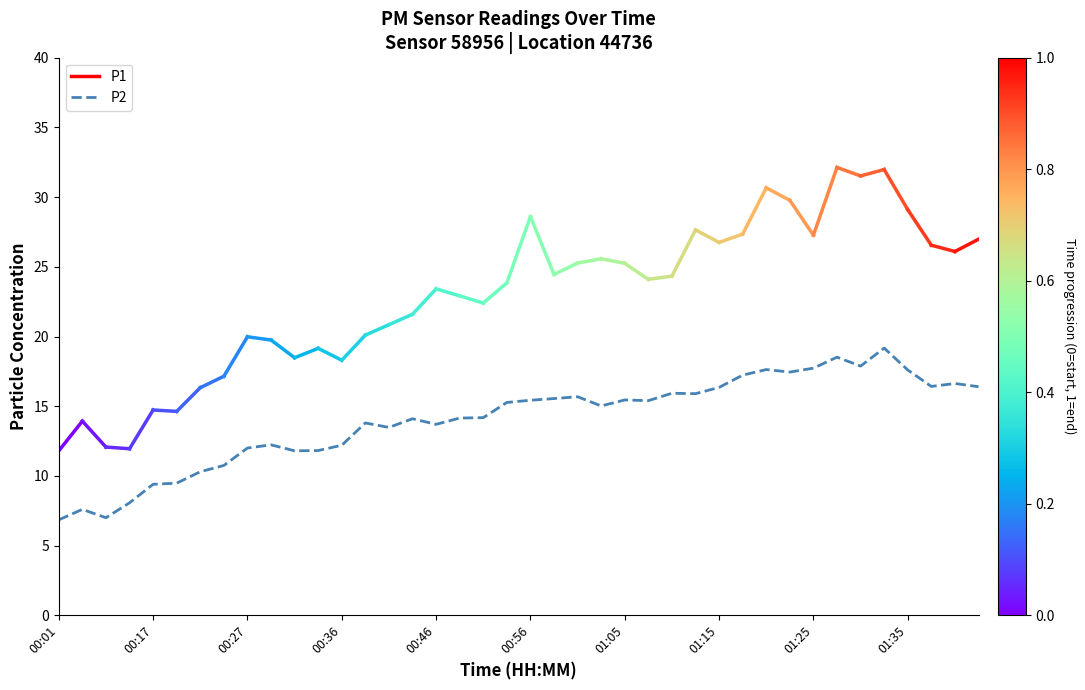

True or false: there are more than 0 points higher than both neighbors.

True